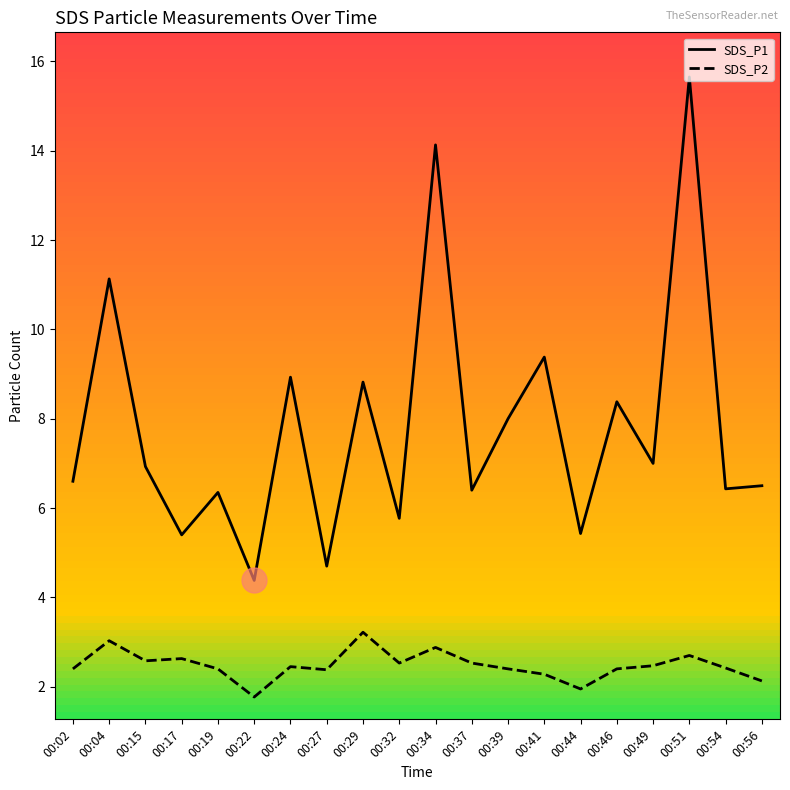

Which category has the highest value in the SDS_P2 series?

00:29